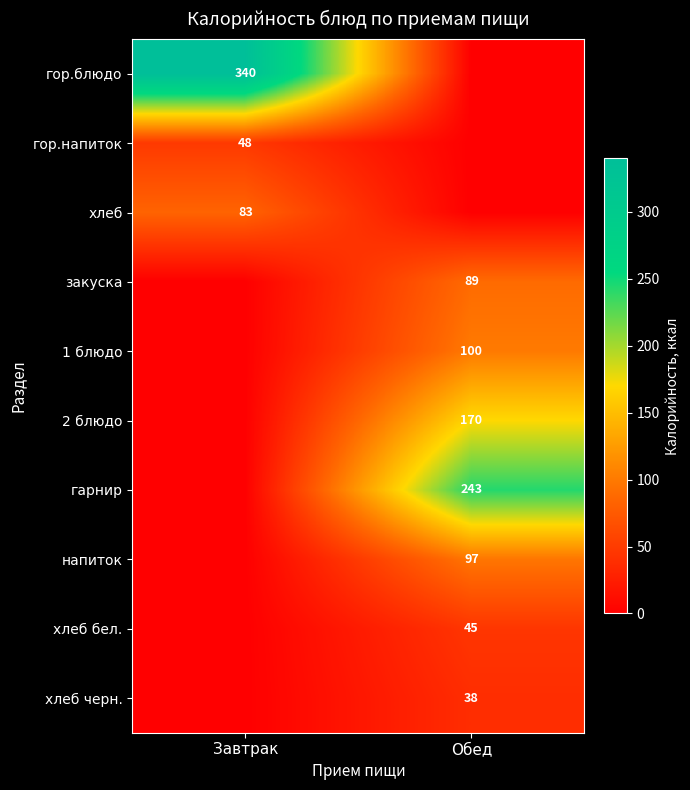

Count the number of data series in this chart.

10